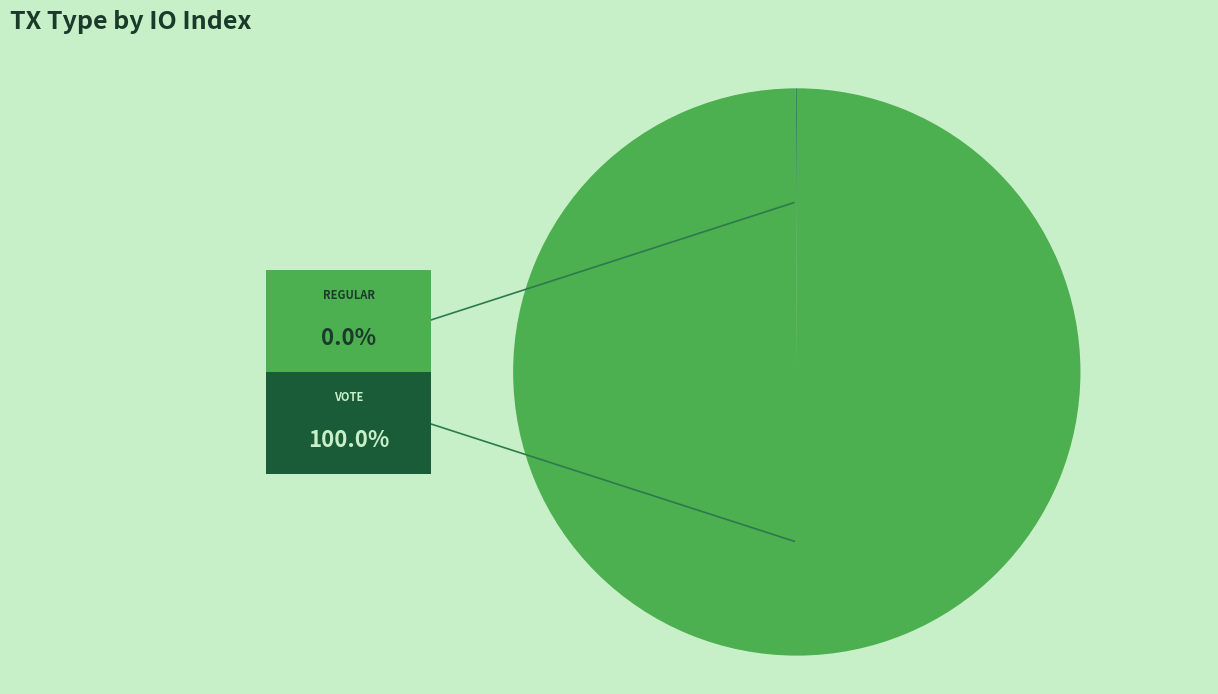

Does any single category account for the majority?

Yes